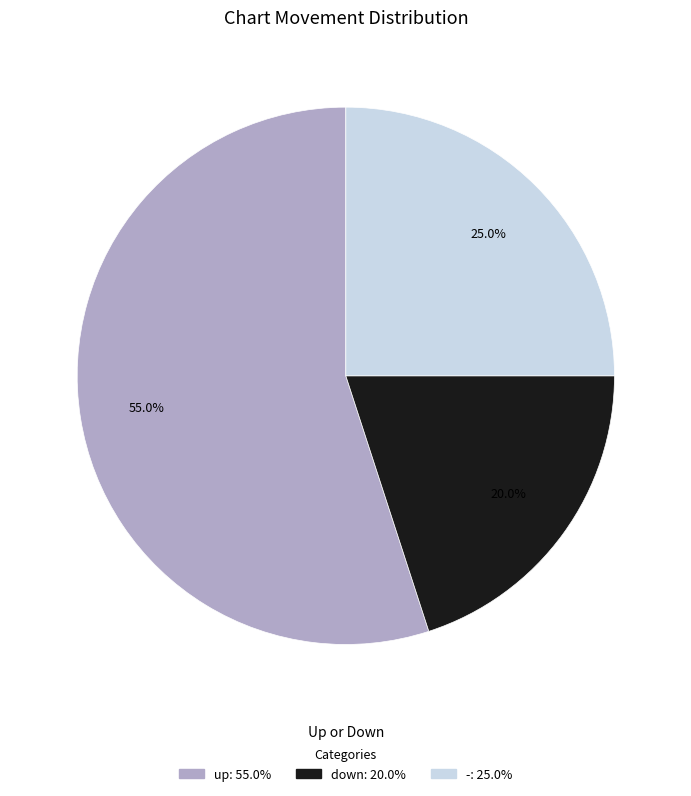

True or false: up accounts for 40% of the total.

False